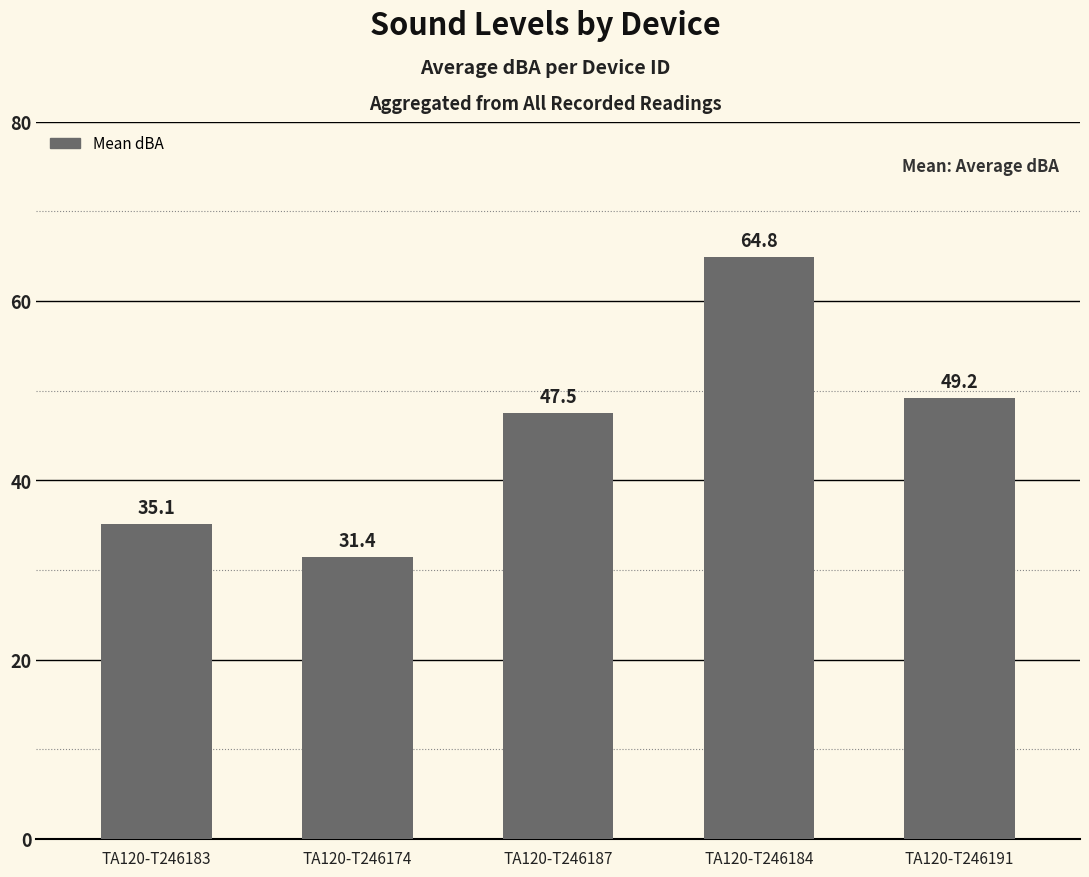

Rank the categories by value from lowest to highest.

TA120-T246174, TA120-T246183, TA120-T246187, TA120-T246191, TA120-T246184